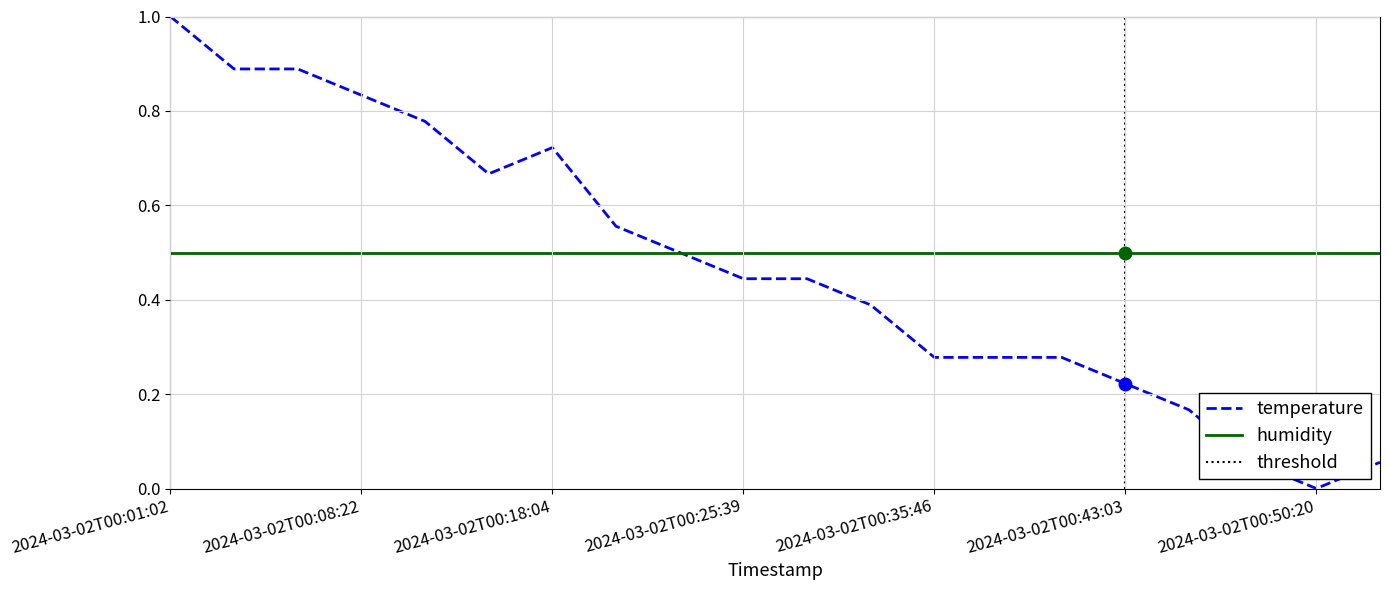

List the labels in order of value, smallest first.

2024-03-02T00:50:20, 2024-03-02T00:47:54, 2024-03-02T00:52:46, 2024-03-02T00:45:28, 2024-03-02T00:43:03, 2024-03-02T00:35:46, 2024-03-02T00:38:12, 2024-03-02T00:40:37, 2024-03-02T00:33:20, 2024-03-02T00:25:39, 2024-03-02T00:28:13, 2024-03-02T00:23:03, 2024-03-02T00:20:30, 2024-03-02T00:13:13, 2024-03-02T00:18:04, 2024-03-02T00:10:47, 2024-03-02T00:08:22, 2024-03-02T00:03:28, 2024-03-02T00:05:53, 2024-03-02T00:01:02